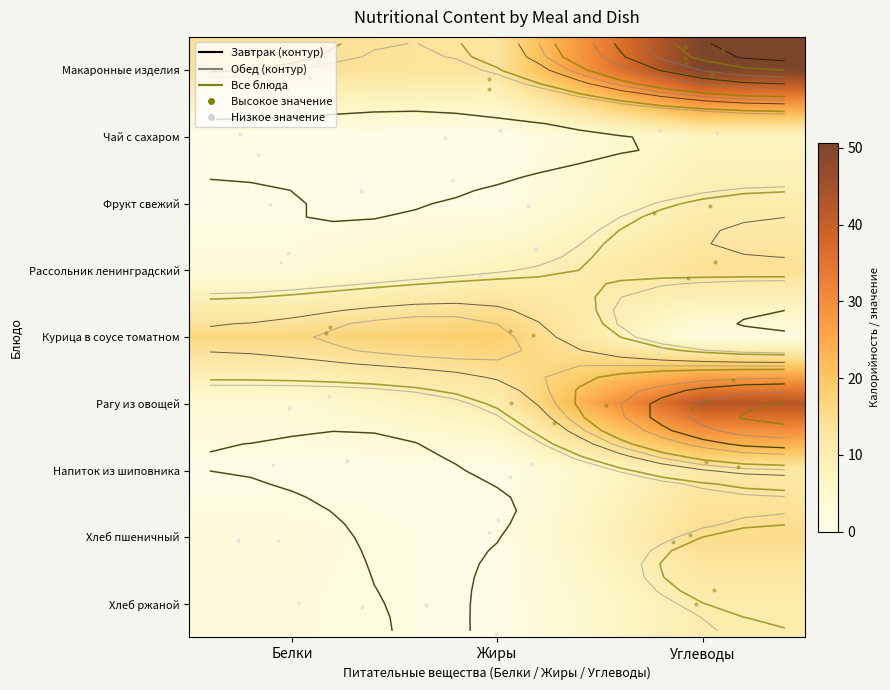

How many categories are shown in the chart?

3